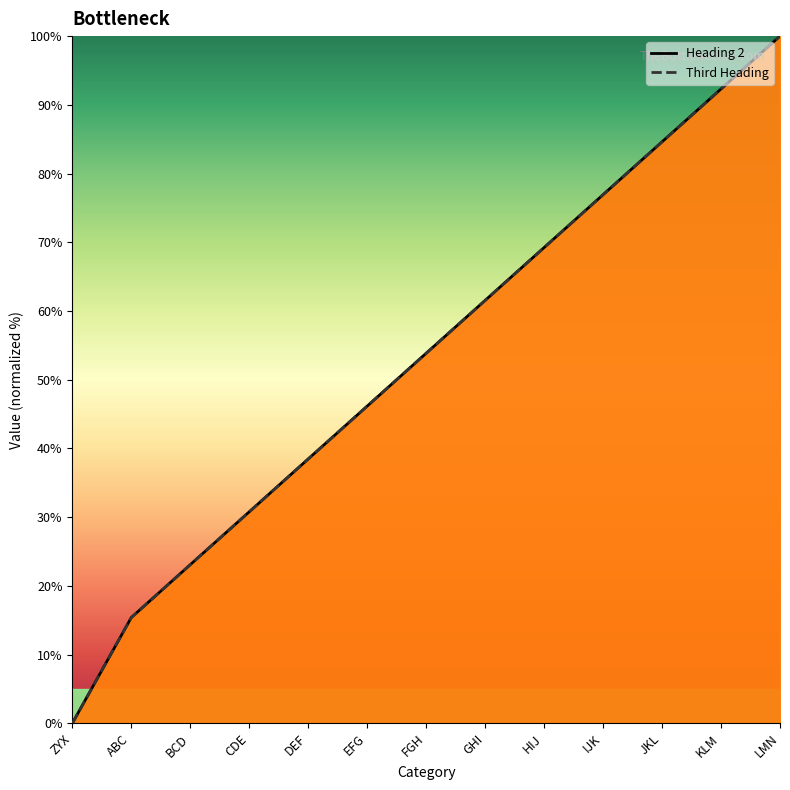

Is it true that Heading 2 equals 31.5 at BCD?

False